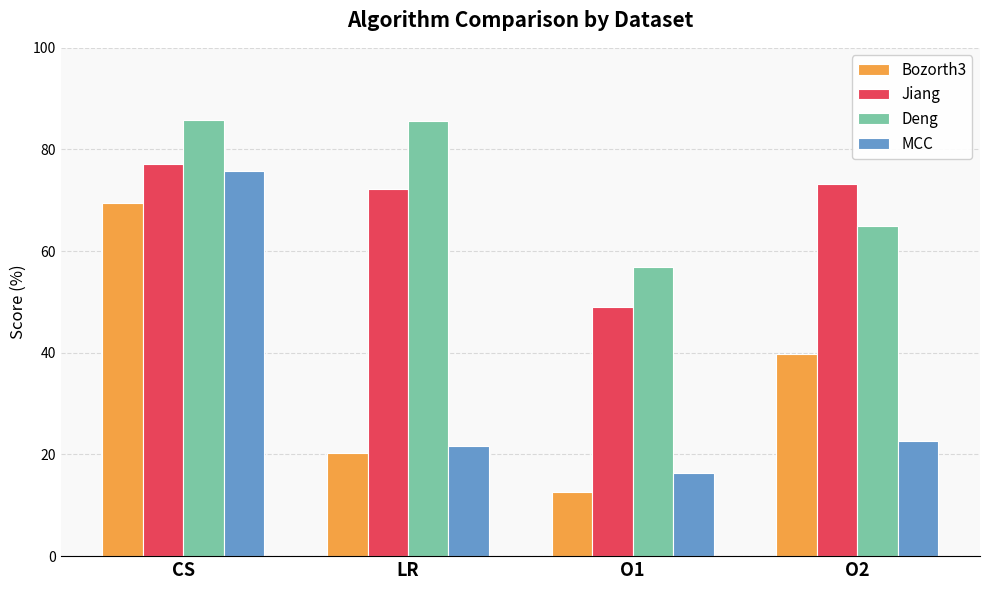

At which label is Jiang closest to 63?

LR